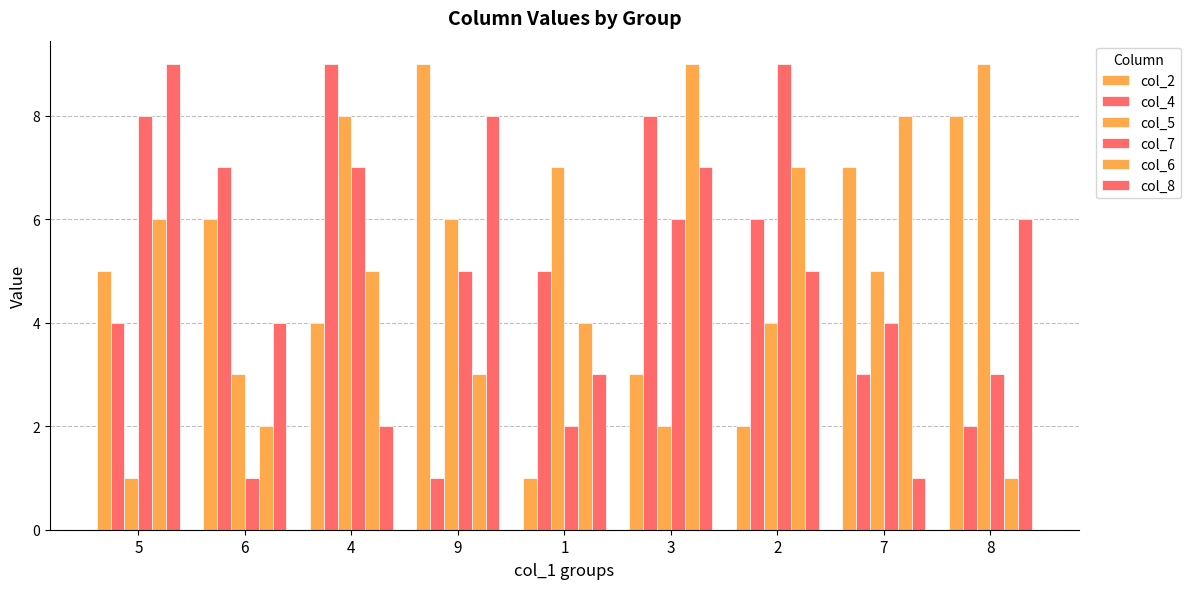

Rank the series by their maximum value, from lowest to highest.

col_2, col_4, col_5, col_7, col_6, col_8